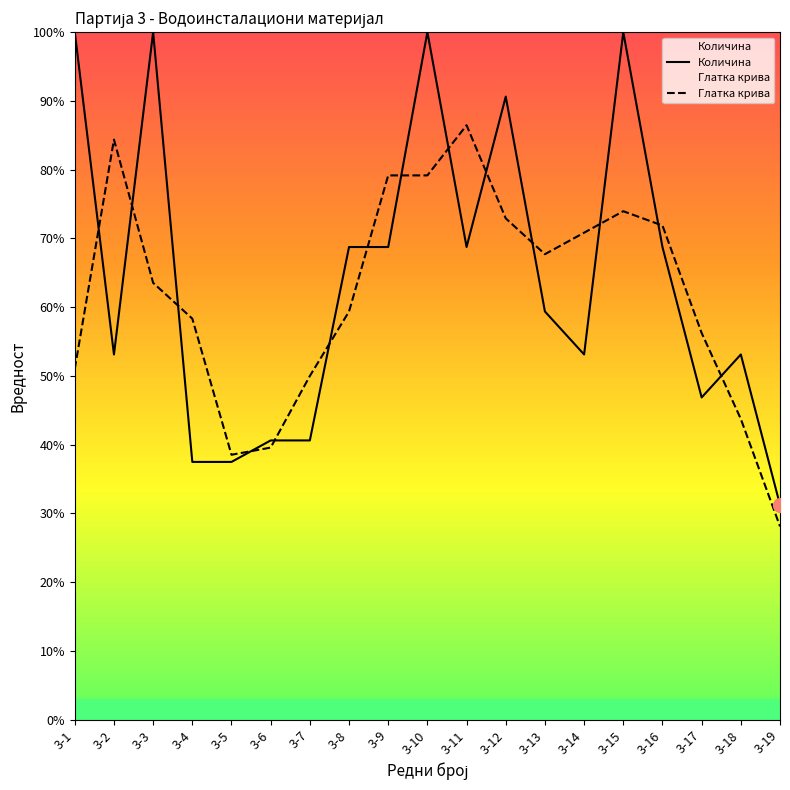

What is the value of the Количина point at the 7th from the left?

40.6